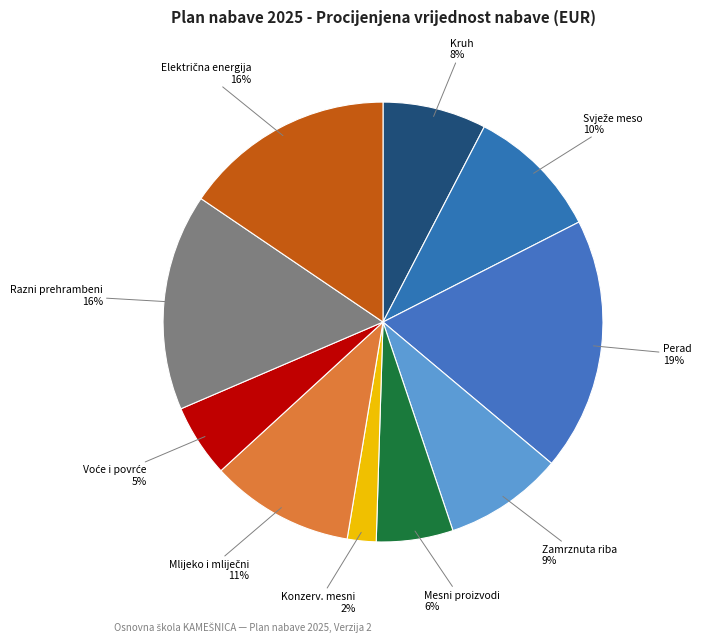

To the nearest percent, what portion does Razni prehrambeni represent?

16%